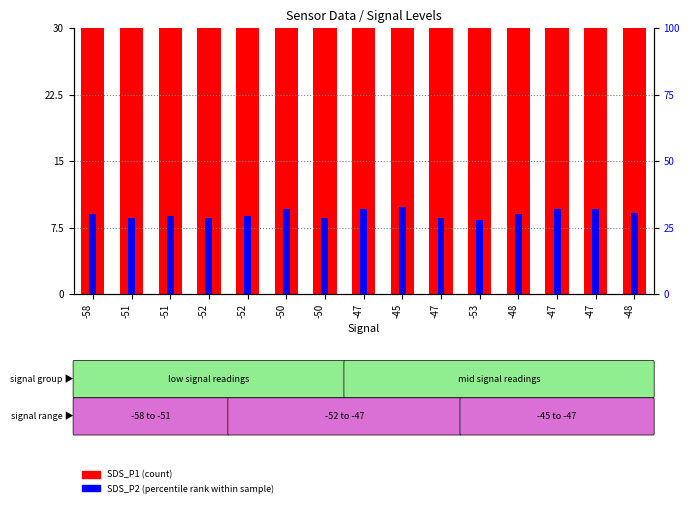

Read the SDS_P2 (percentile rank) value at -48.

9.0